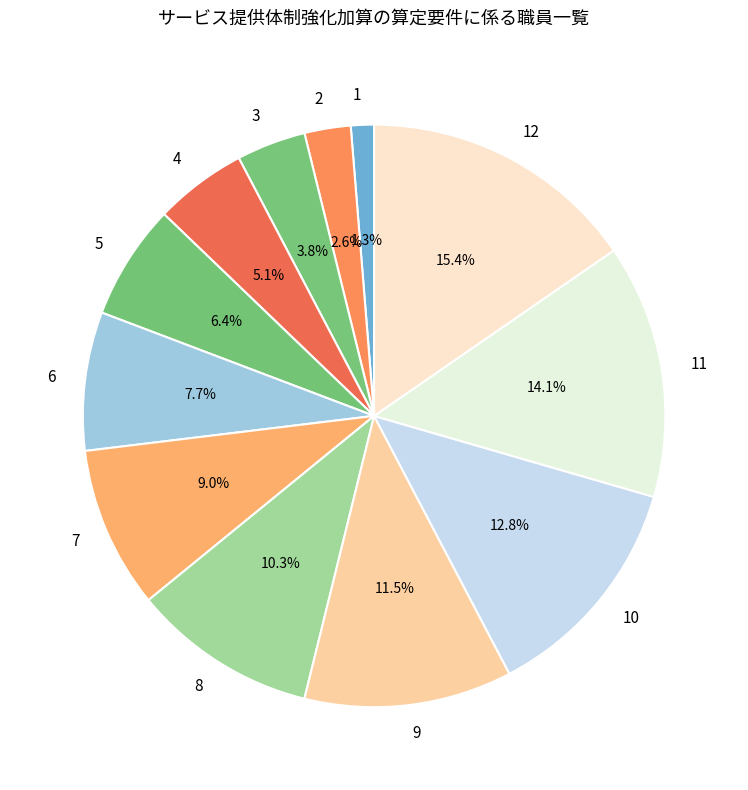

Which category has the smallest portion of the pie?

1